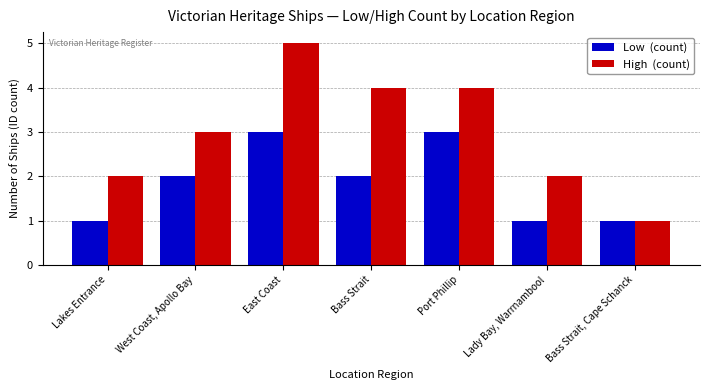

What is the greatest value displayed?

5